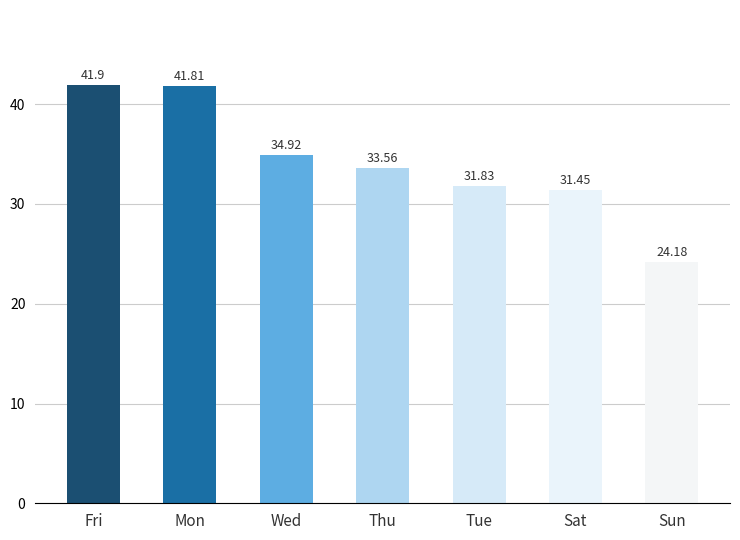

The chart shows a value of 12.9 at Sun. True or false?

False